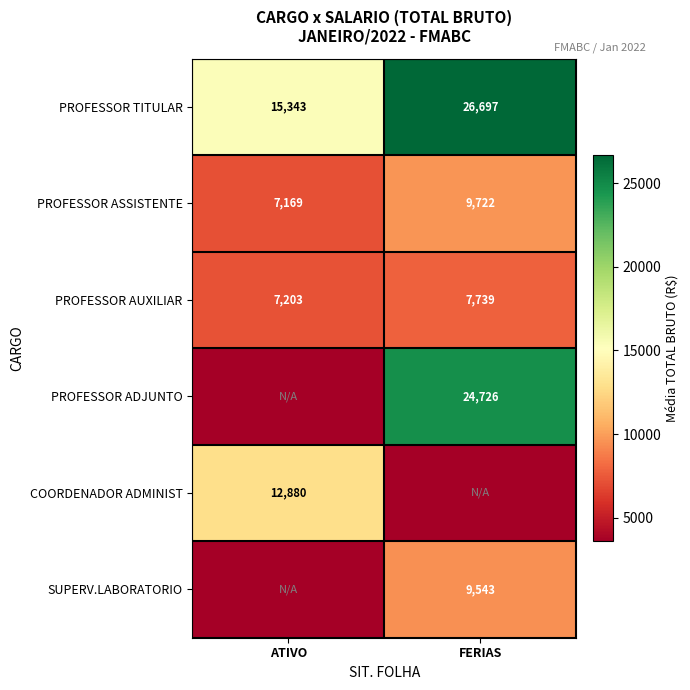

Which has a higher value, FERIAS or ATIVO?

FERIAS